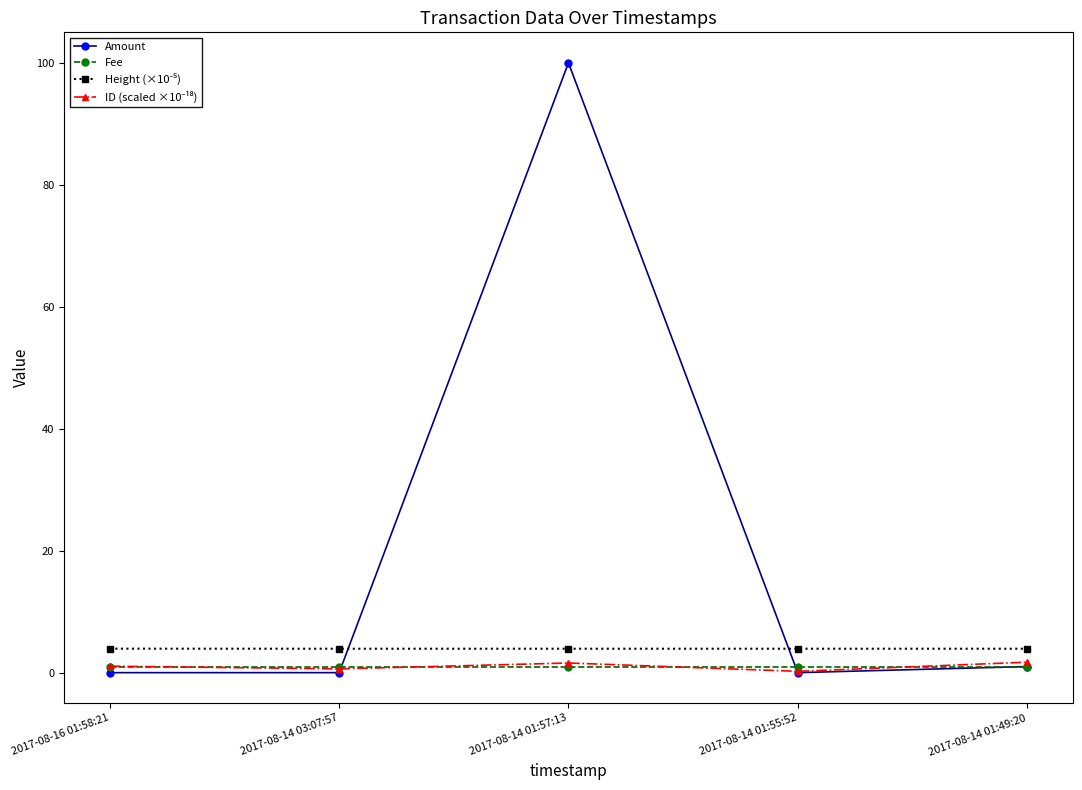

The Amount series shows 0.0 at 2017-08-16 01:58:21. True or false?

True